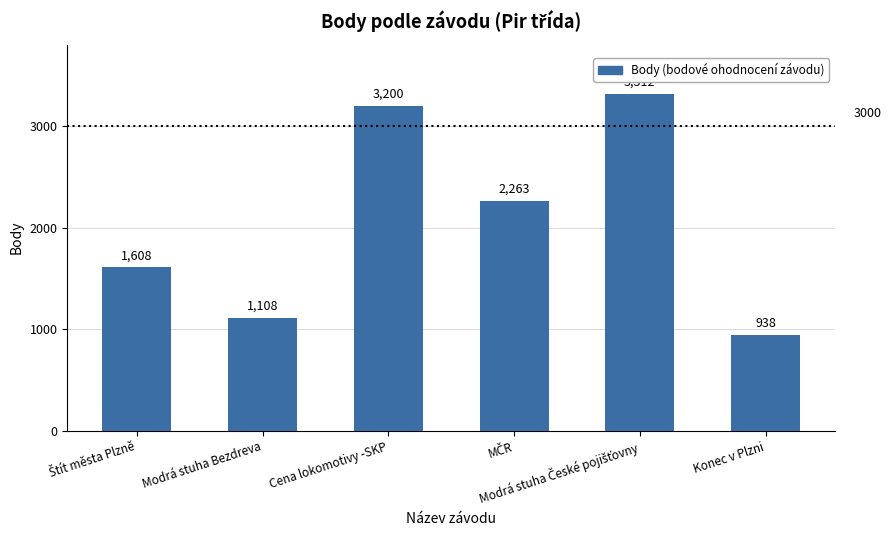

What is the sum of all values?

12429